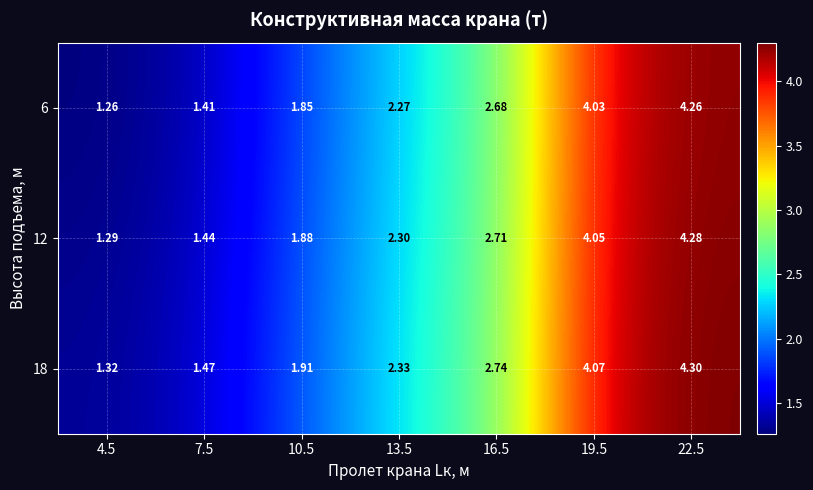

Which series has the widest spread of values?

6